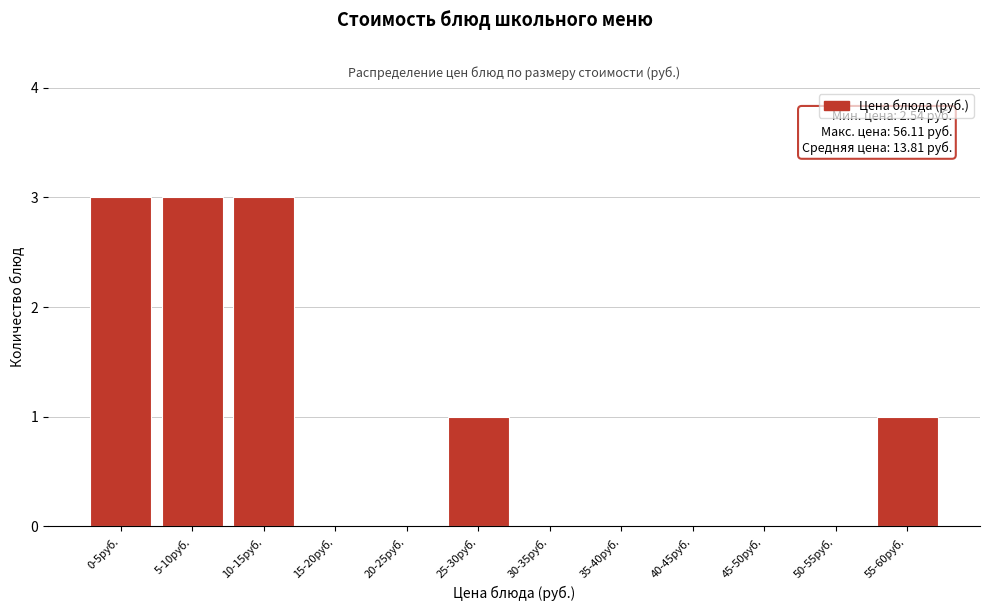

Reading left to right, transcribe all the data shown in this chart.

0-5руб.=3	5-10руб.=3	10-15руб.=3	15-20руб.=0	20-25руб.=0	25-30руб.=1	30-35руб.=0	35-40руб.=0	40-45руб.=0	45-50руб.=0	50-55руб.=0	55-60руб.=1